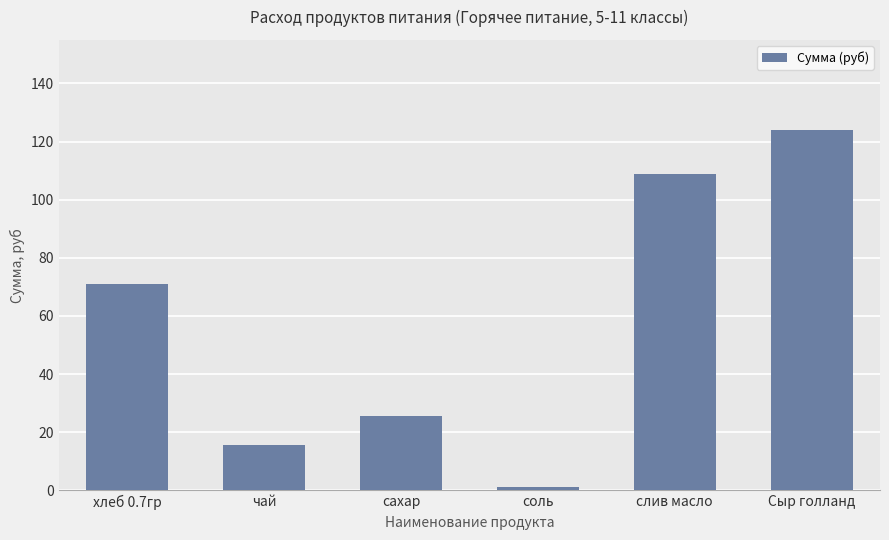

What position from the right is соль?

3